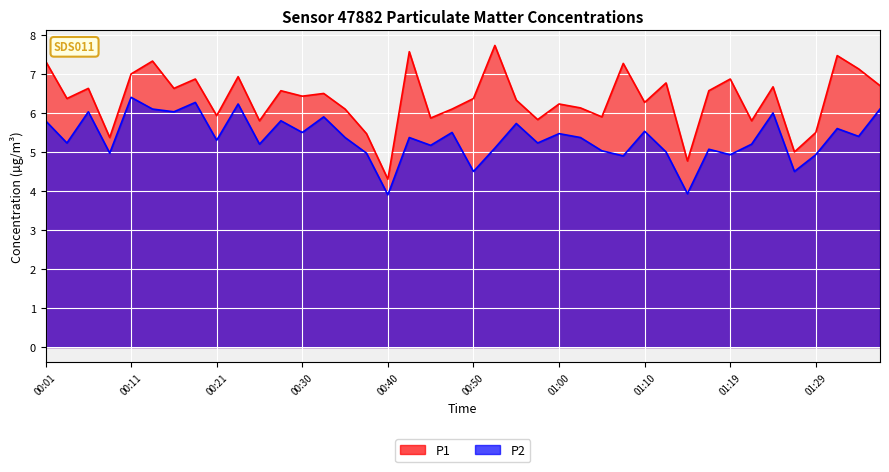

How many lines are shown in the chart?

2